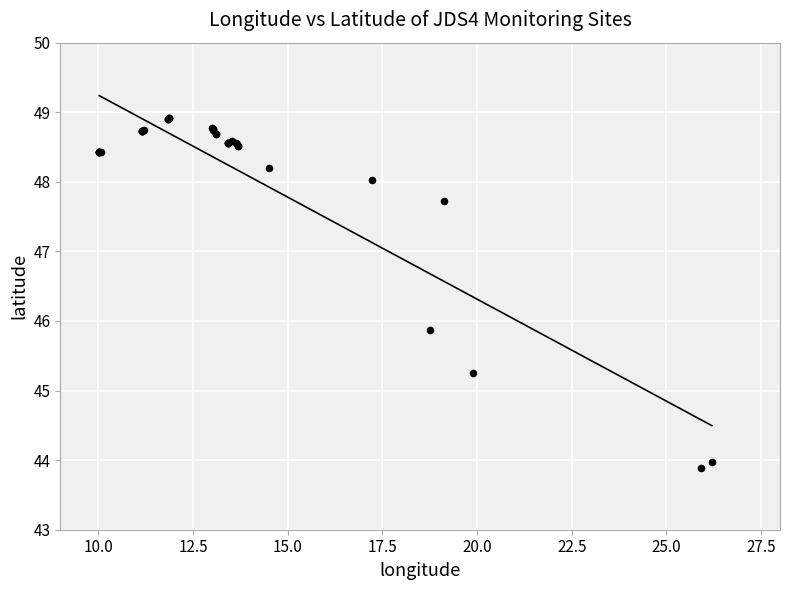

What Y value in the scatter plot is closest to 46?

45.9